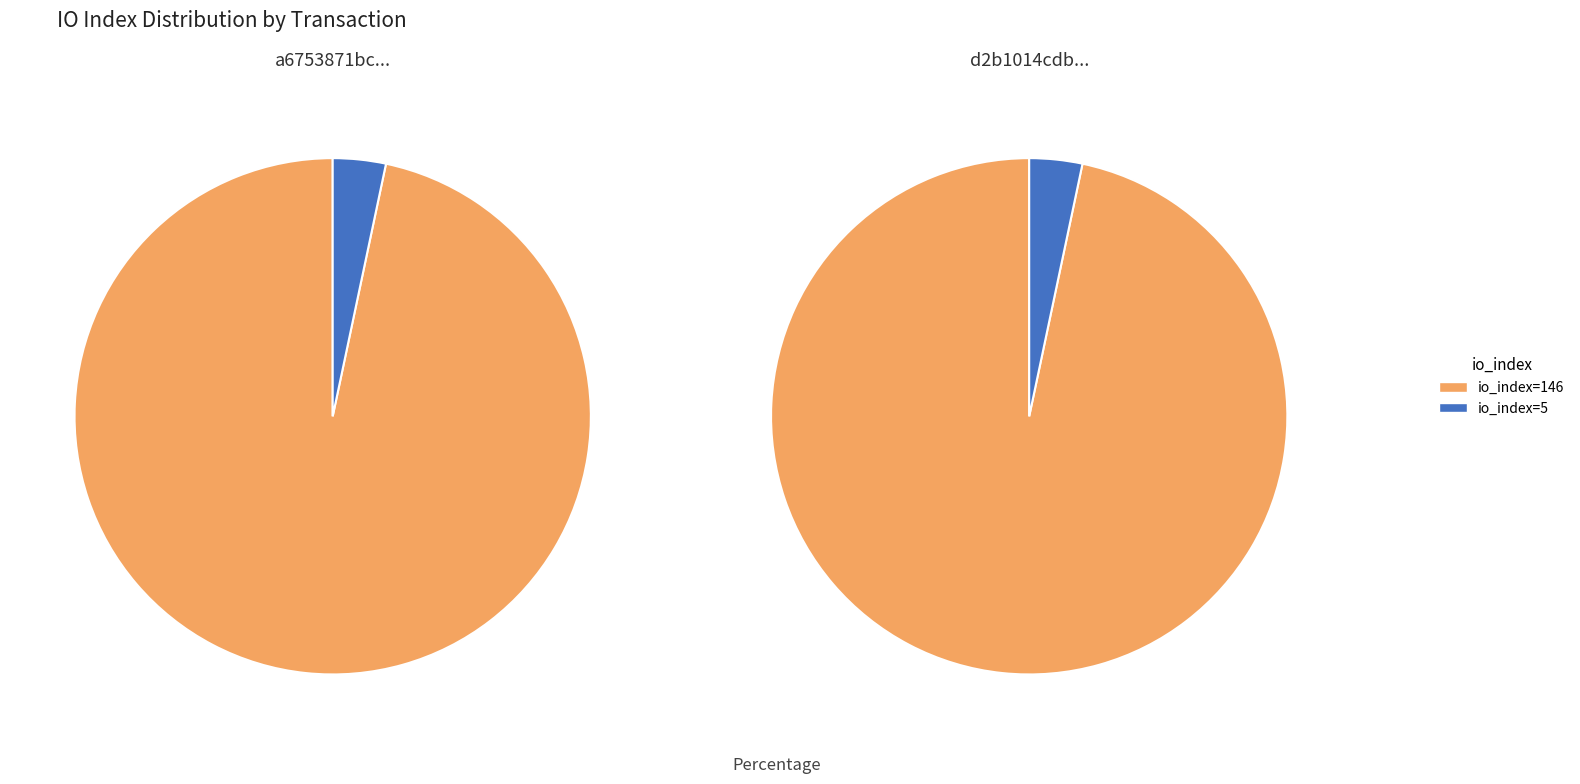

Does io_index=5 account for over 50% of the chart?

No